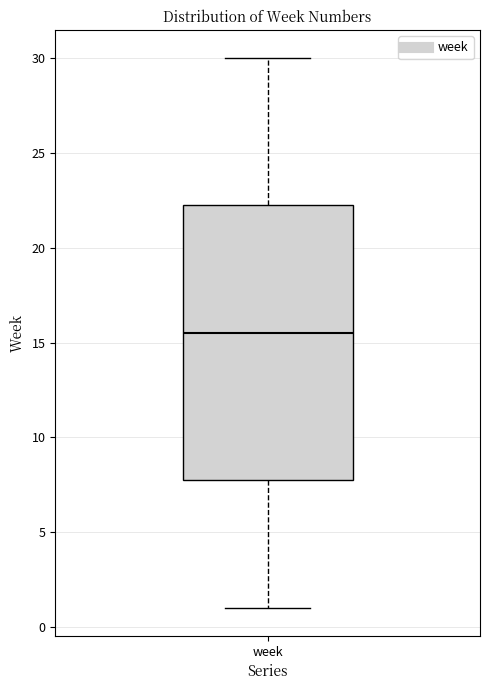

Where does the upper whisker of the box for week end on the y-axis? The values are not printed on the chart, so give them approximately, as read against the axis.

30.0